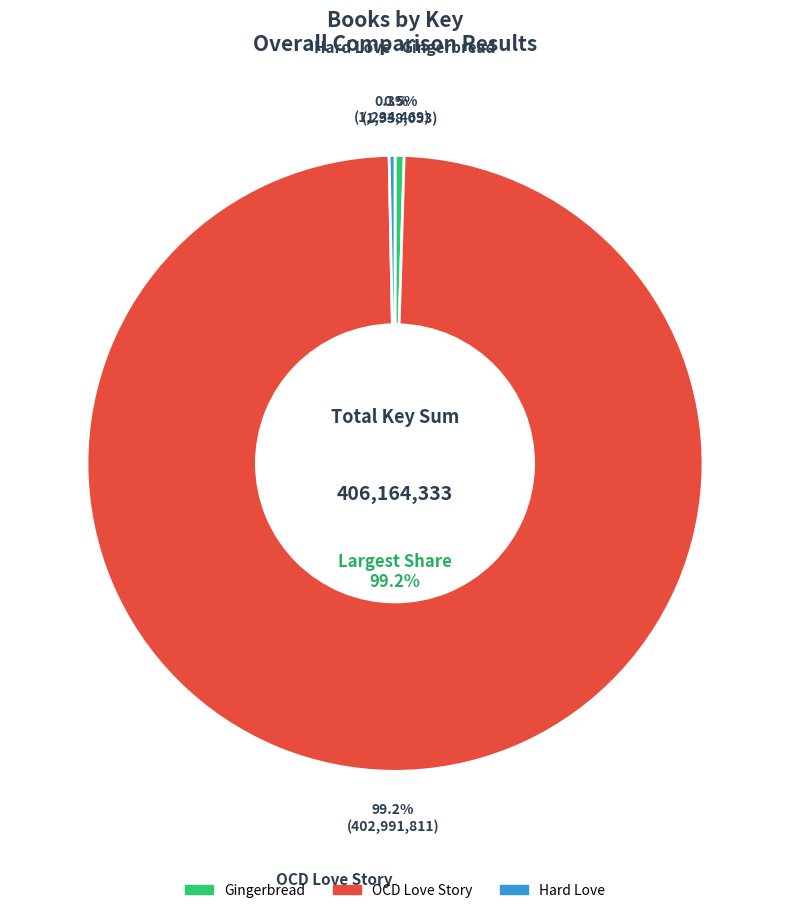

Is it true that OCD Love Story is 89% of the pie?

False